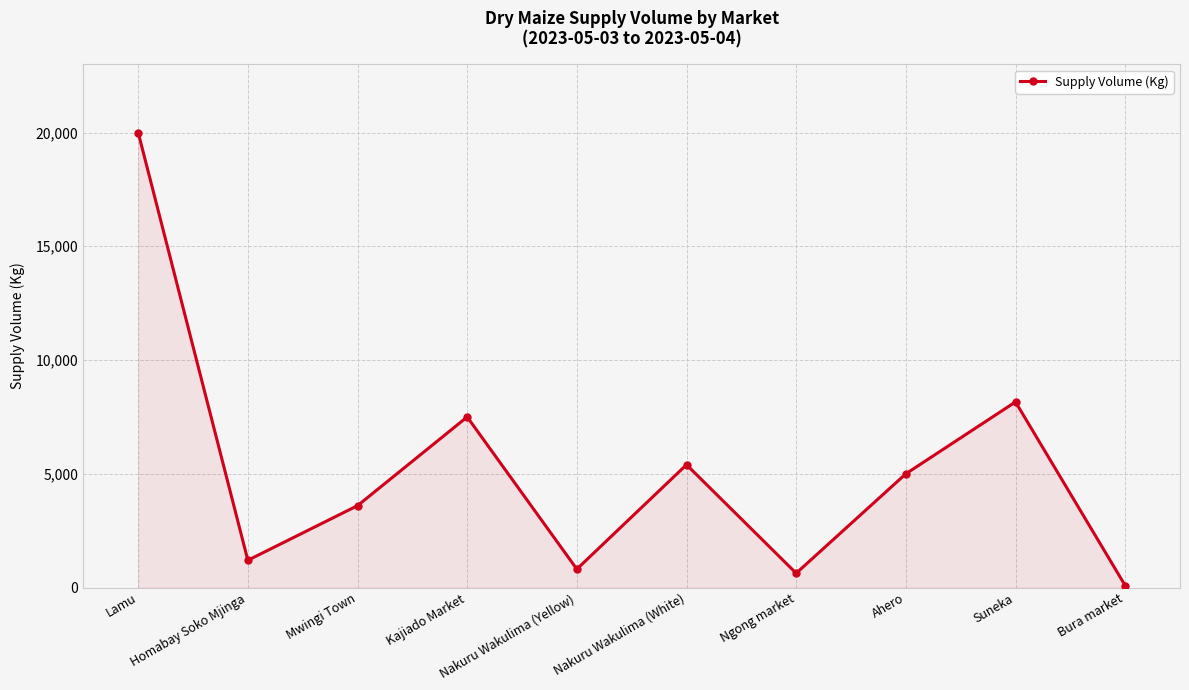

How many distinct data groups are displayed?

1